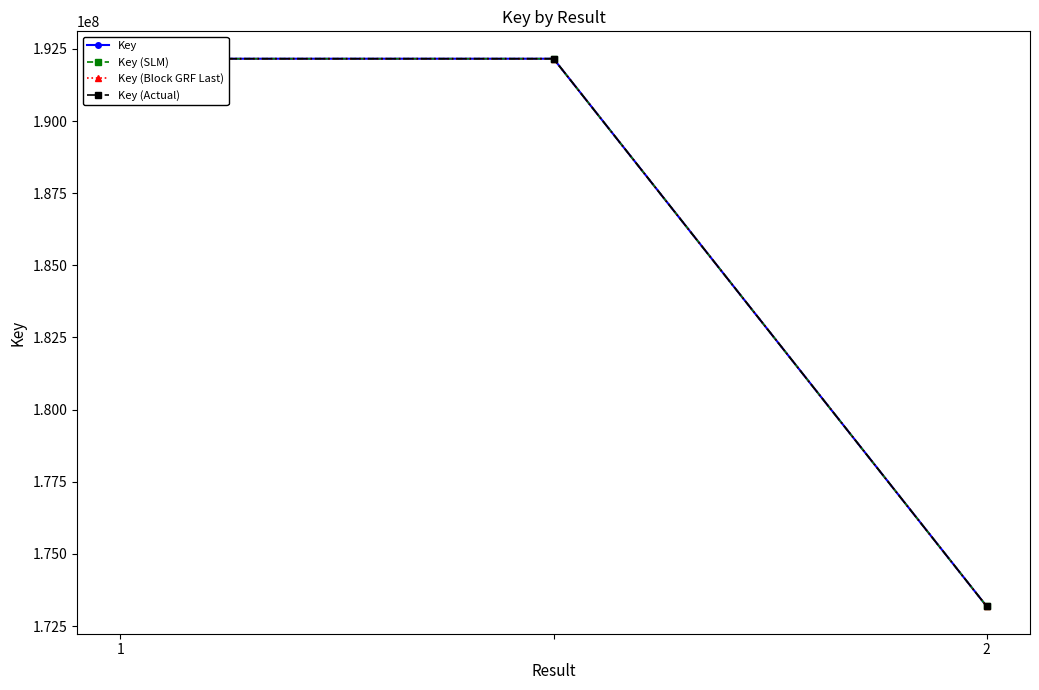

How many lines are shown in the chart?

4